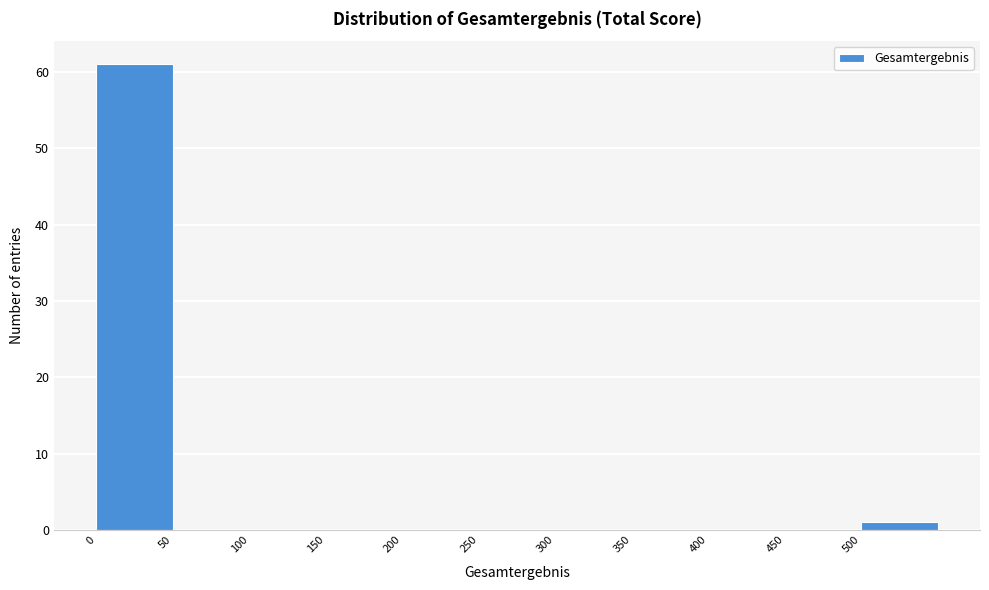

Reading left to right, list every bar in this chart as the range it spans on the x-axis followed by its height. The values are not printed on the chart, so give them approximately, as read against the axis.

0 to 50: 61
50 to 100: 0
100 to 150: 0
150 to 200: 0
200 to 250: 0
250 to 300: 0
300 to 350: 0
350 to 400: 0
400 to 450: 0
450 to 500: 0
500 to 550: 1